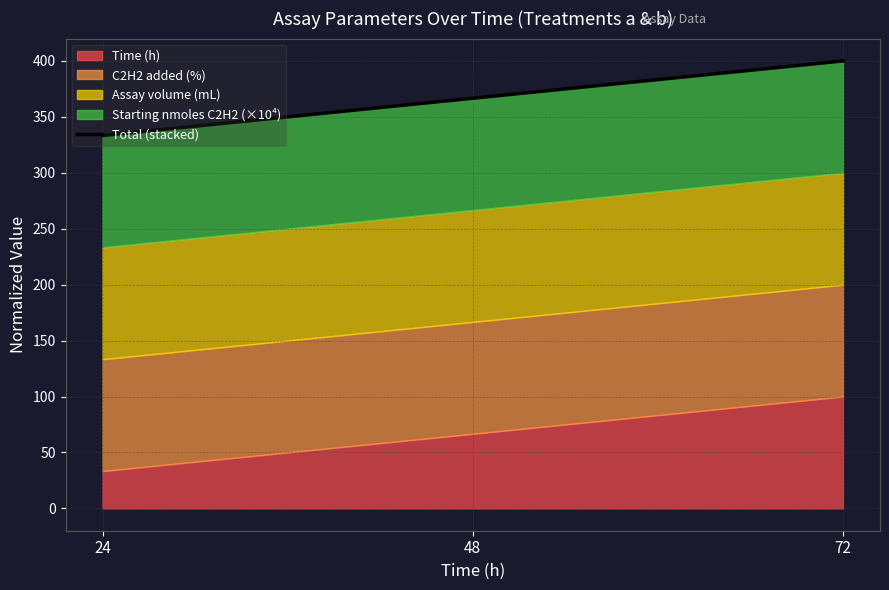

How many data points does each series have?

3